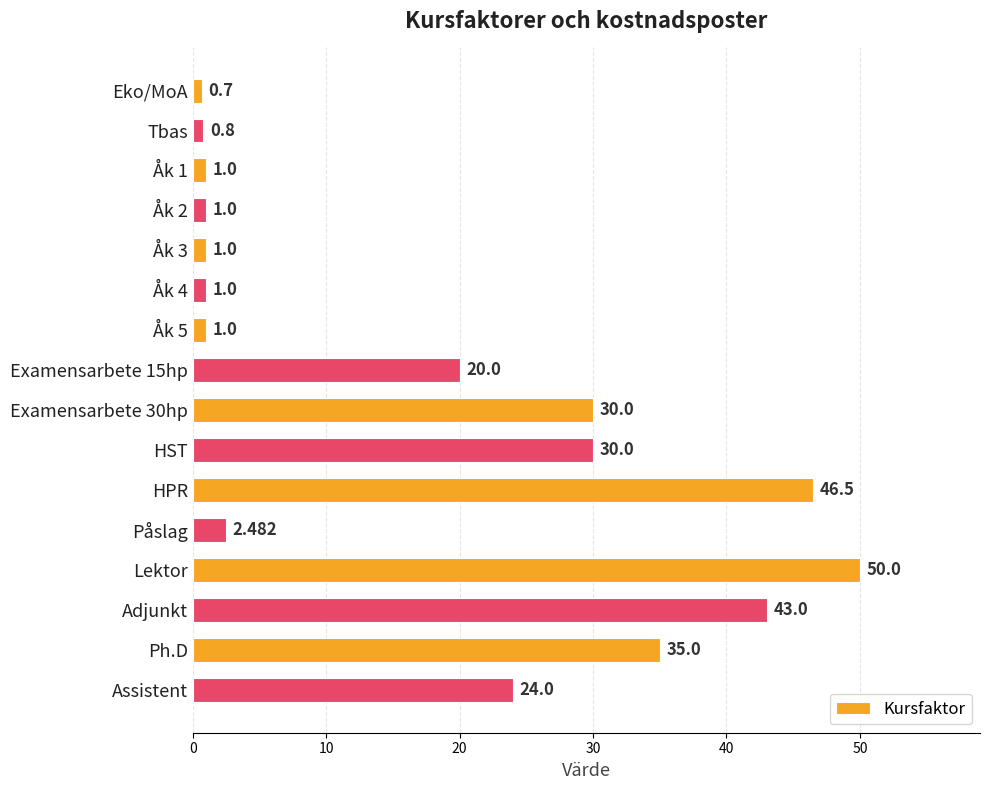

Count the number of data series in this chart.

1